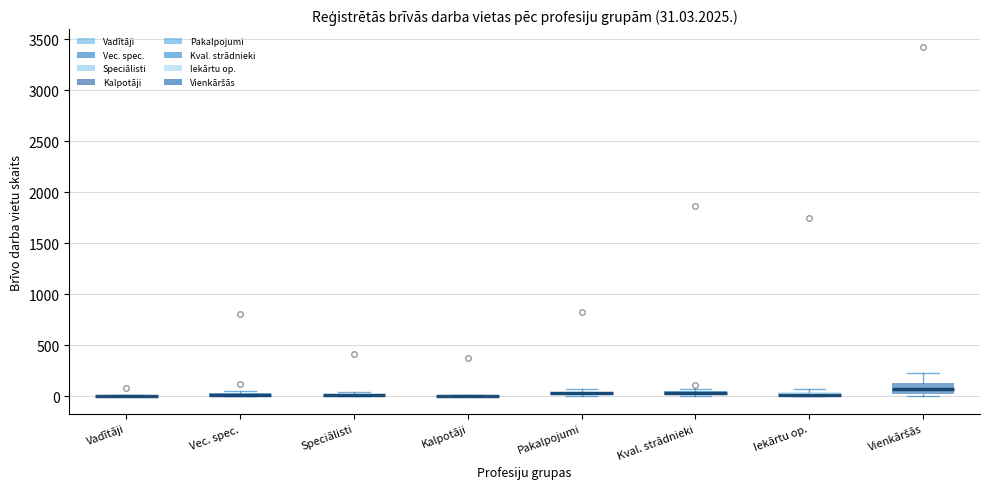

Which box is the tallest, from its lower edge to its upper edge?

Vienkāršās